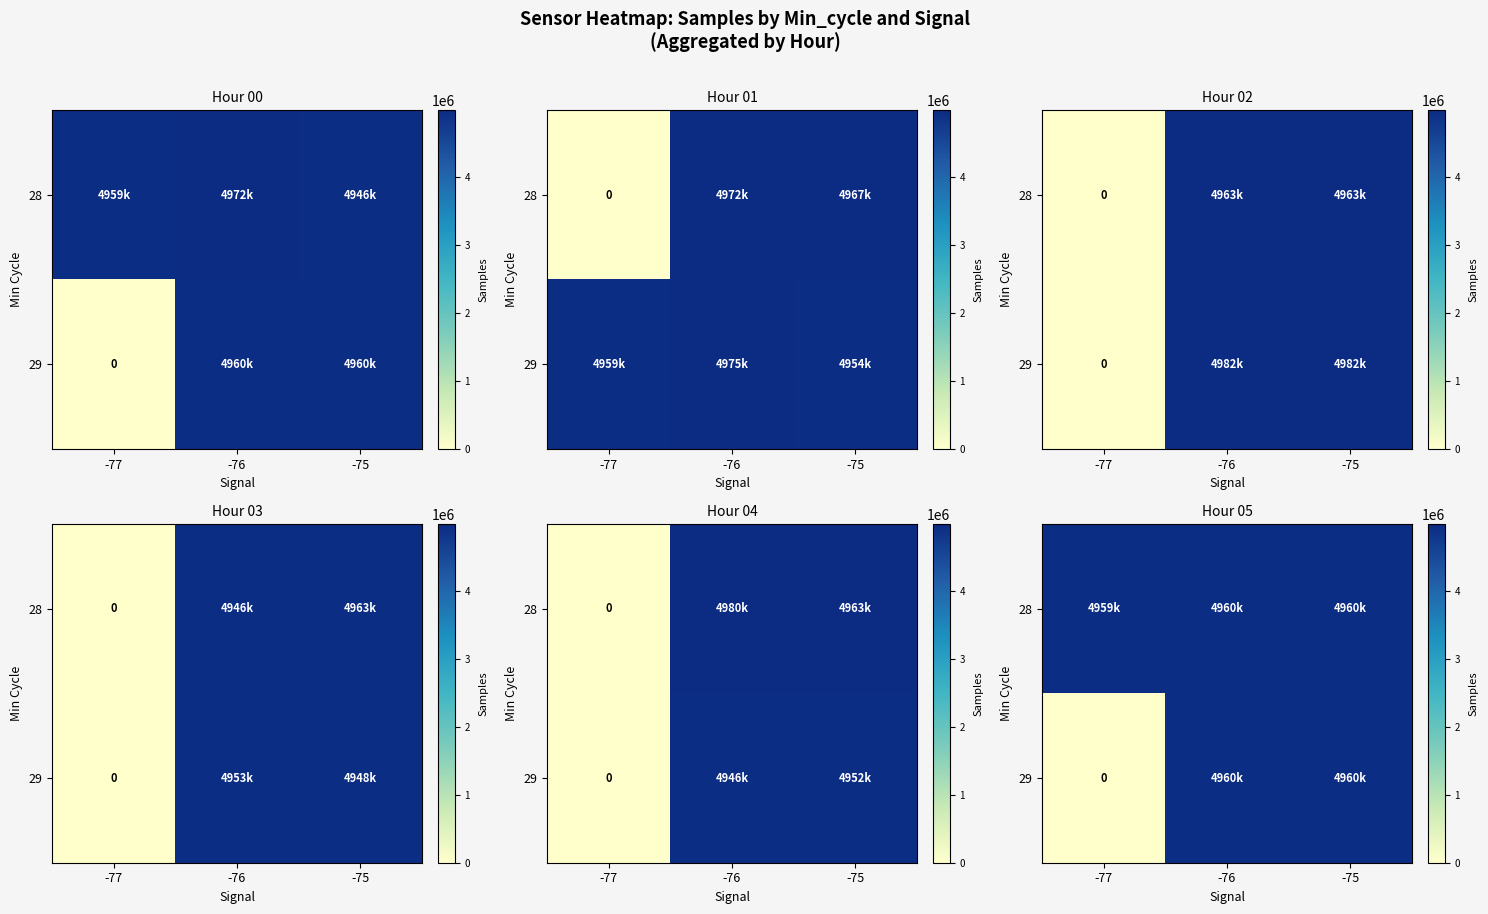

At how many categories does at least one series exceed 3425663?

3